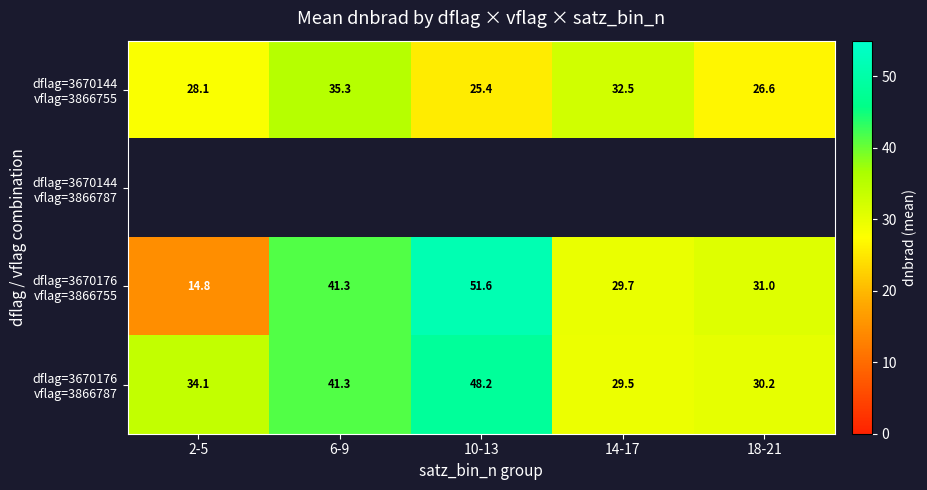

Between 2-5 and 14-17, which is larger?

14-17